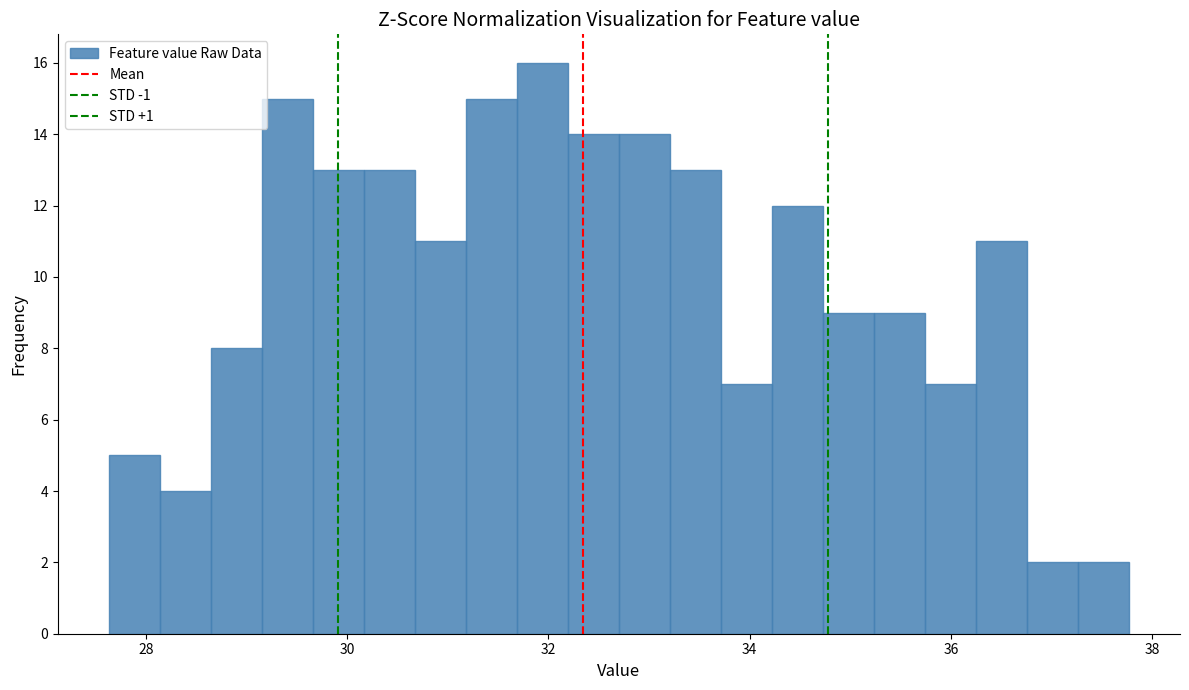

Around what value on the x-axis is the tallest bar? Give the approximate position of its centre, as read against the axis.

32.0